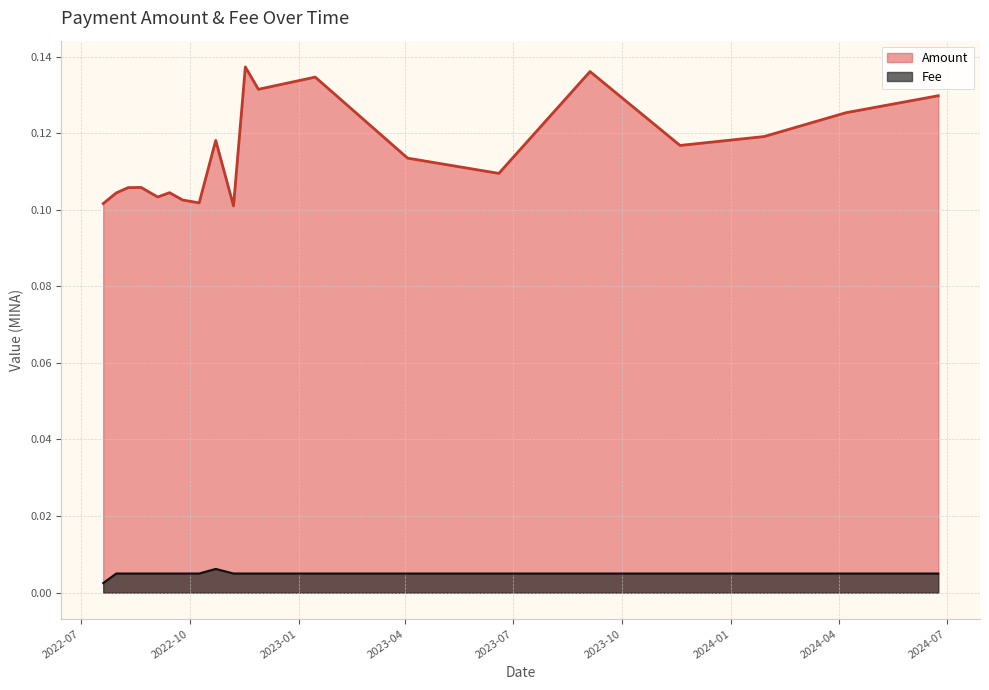

Rank the series by their average value, from lowest to highest.

Fee, Amount